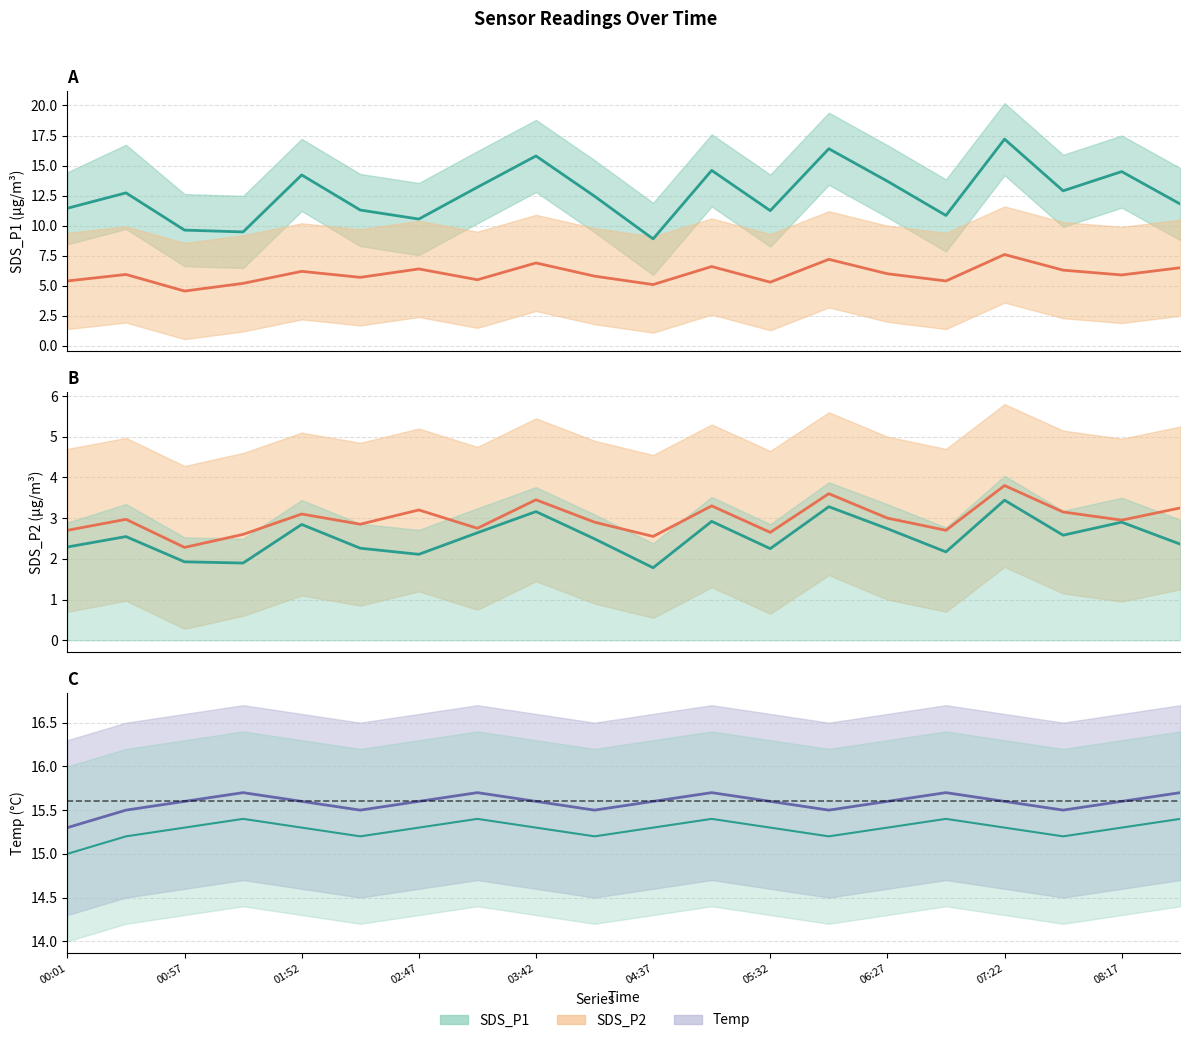

True or false: SDS_P2 and SDS_P1 intersect in this chart.

False